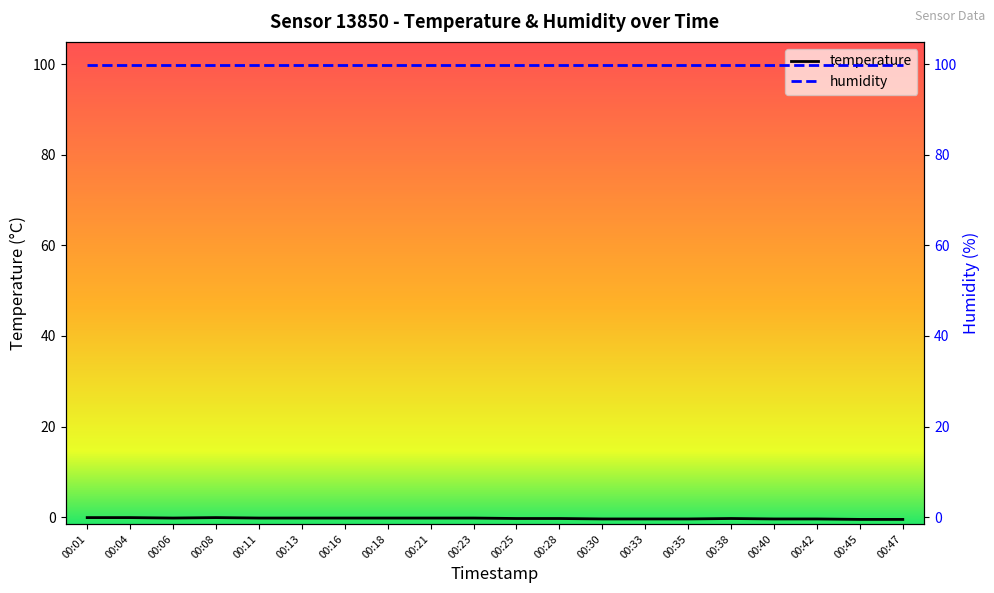

Which has a higher value, 00:16 or 00:21?

00:16